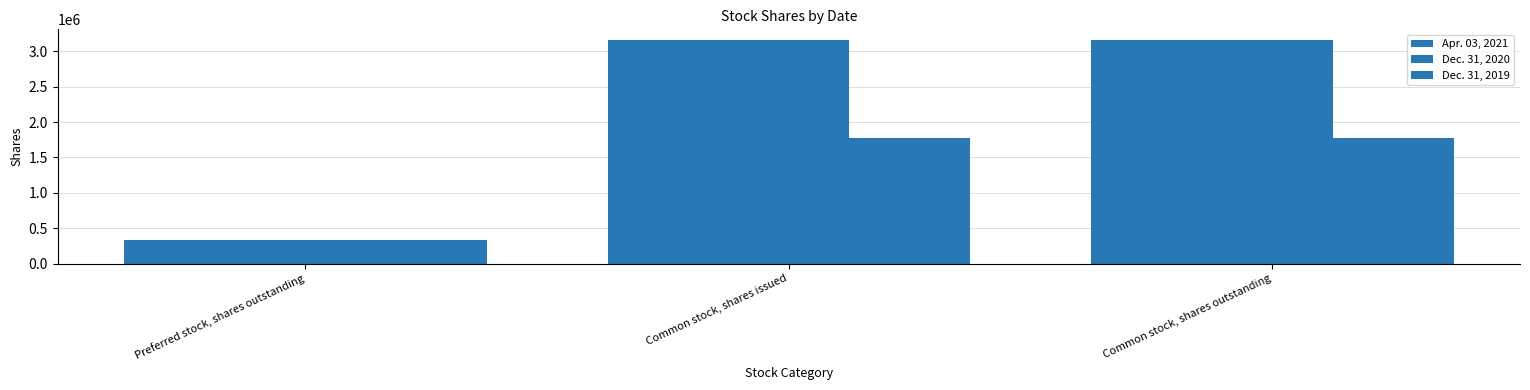

True or false: Dec. 31, 2019 has a value of 1773189 at Common stock, shares outstanding.

True